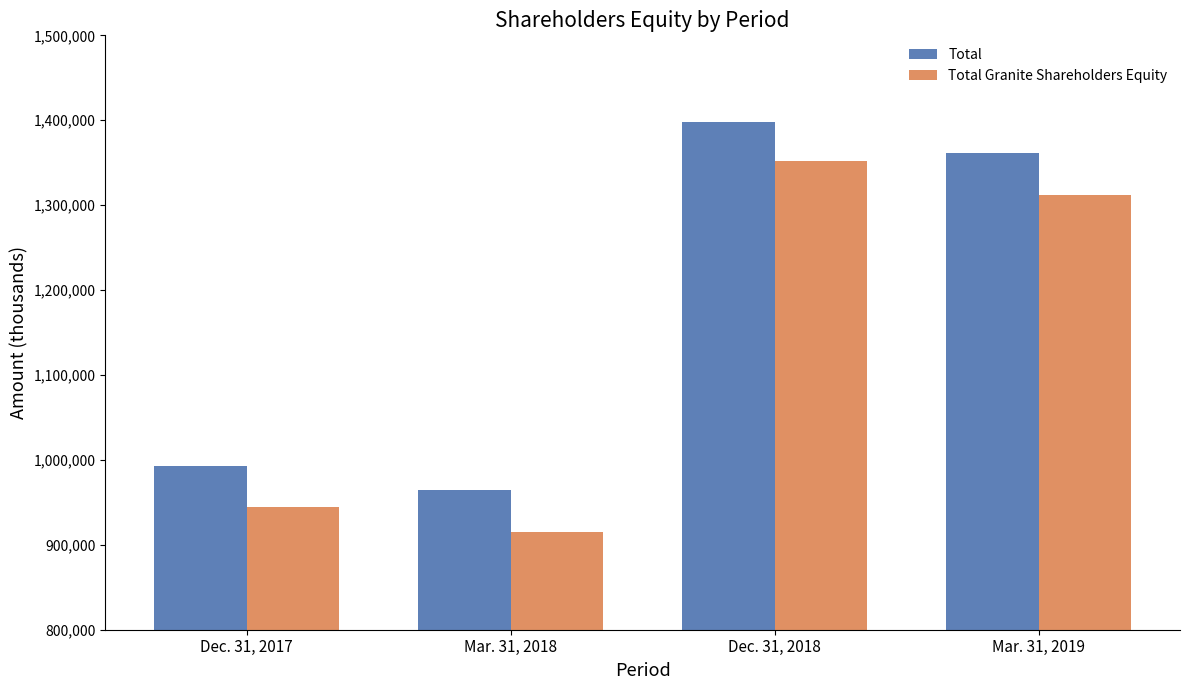

At which label does Total first exceed 1361933?

Dec. 31, 2018